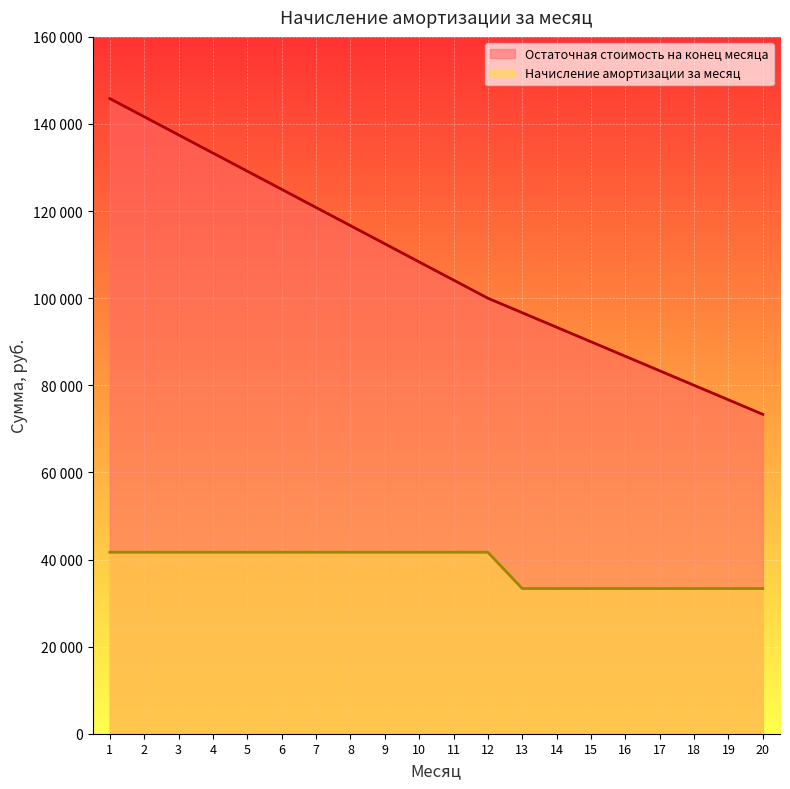

Between 5 and 17, which series saw the biggest shift?

Остаточная стоимость на конец месяца